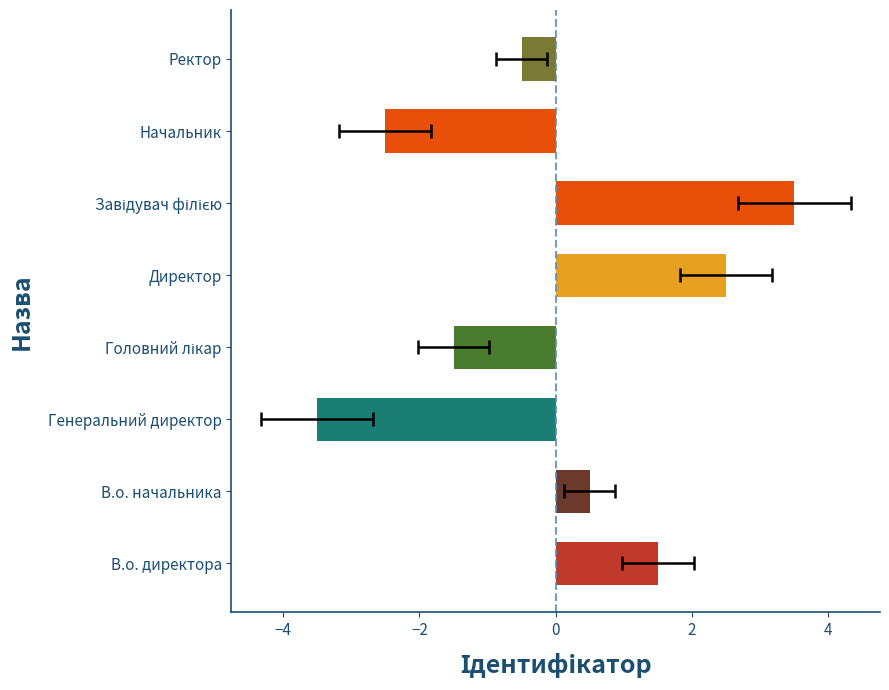

How many negative values are there?

4